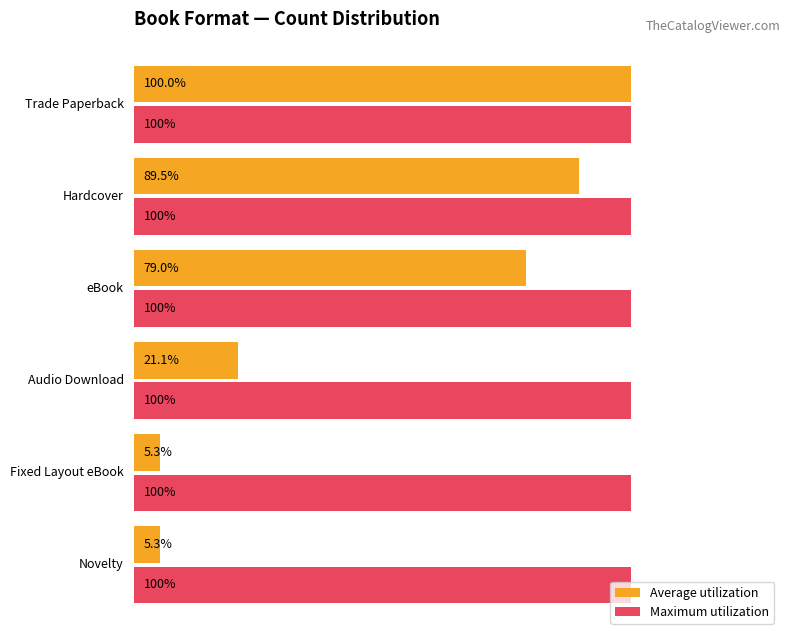

Which series has the largest total across all categories?

Maximum utilization